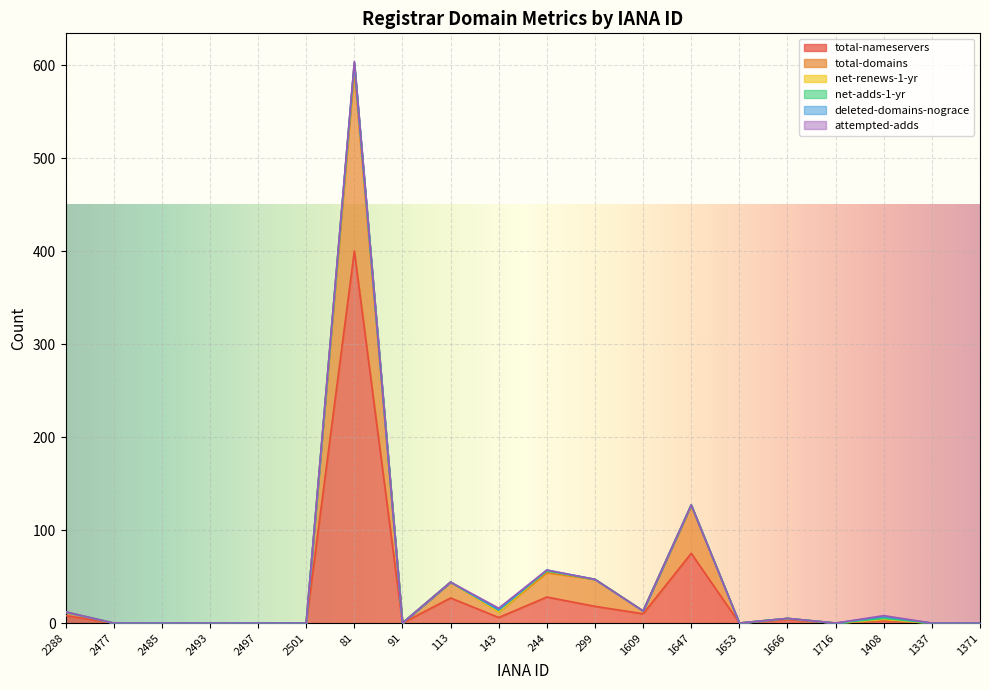

Which series has the widest spread of values?

total-nameservers